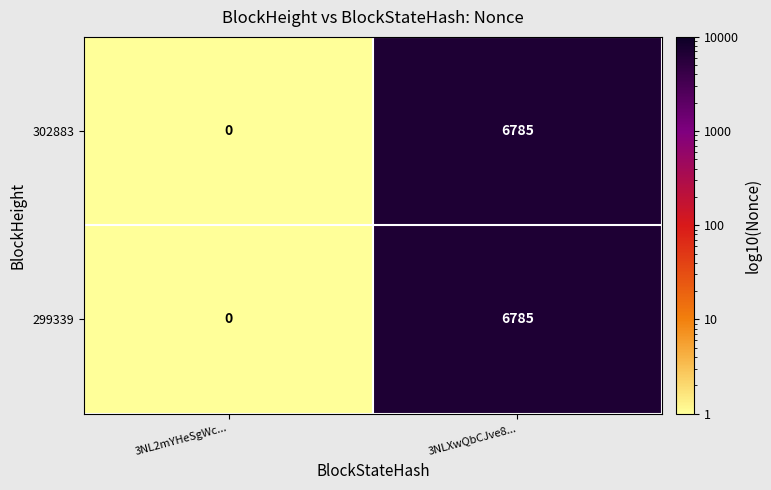

What is the smallest value displayed?

0